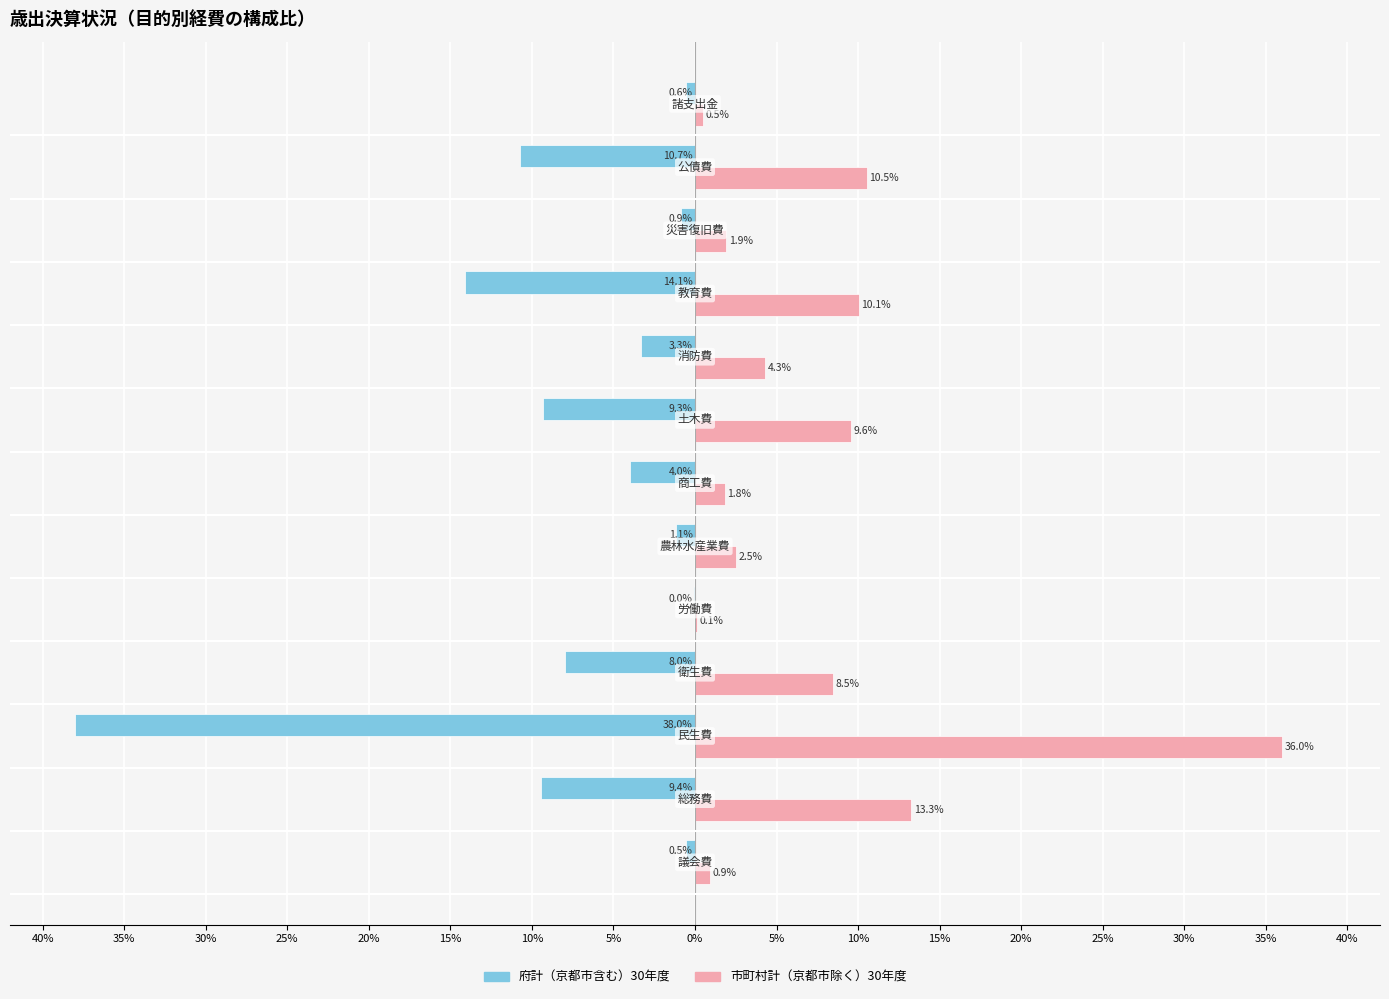

What are all the series names shown in the legend?

府計（京都市含む）30年度, 市町村計（京都市除く）30年度